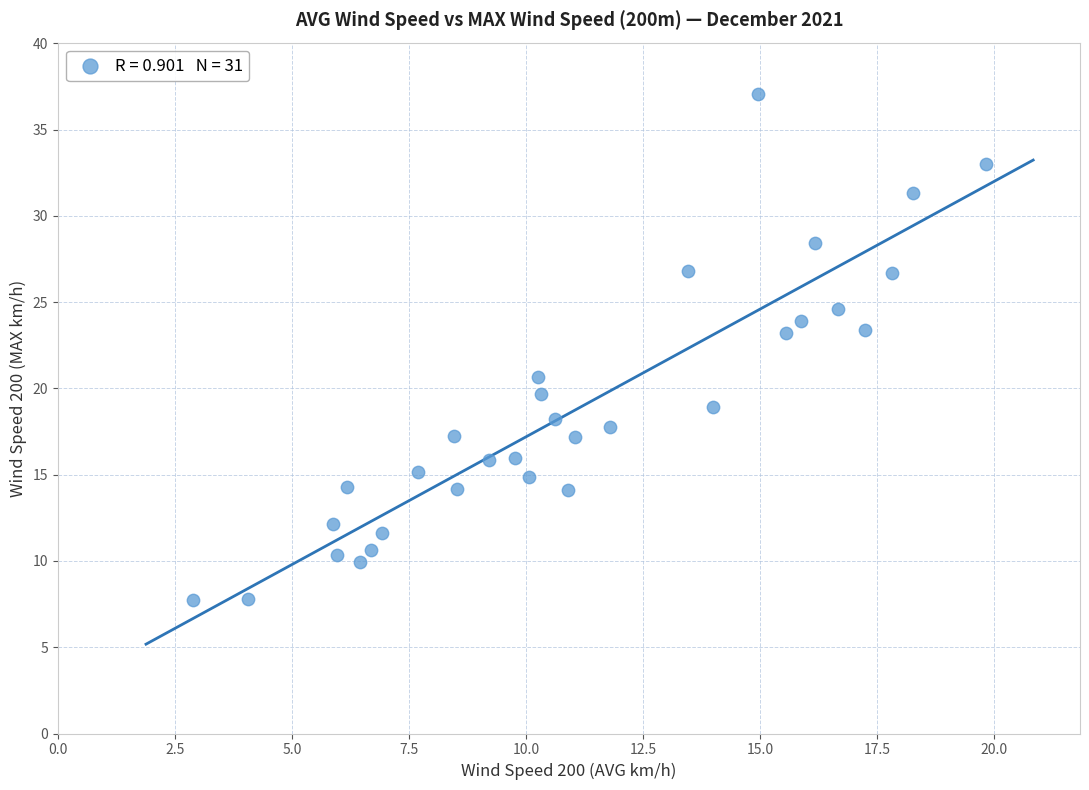

What is the range of X values (max minus min)?

16.9